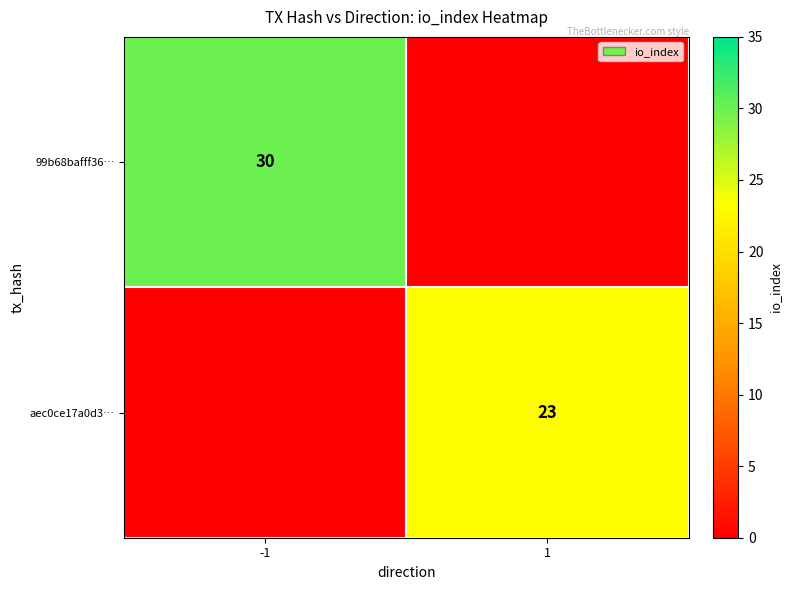

Is it true that 99b68bafff36… equals 14 at -1?

False